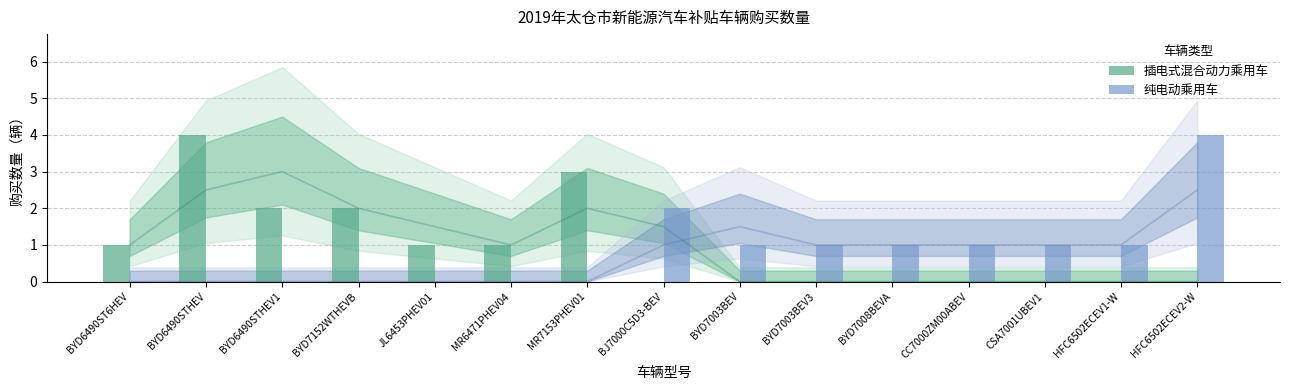

What are all the series names shown in the legend?

插电式混合动力乘用车, 纯电动乘用车